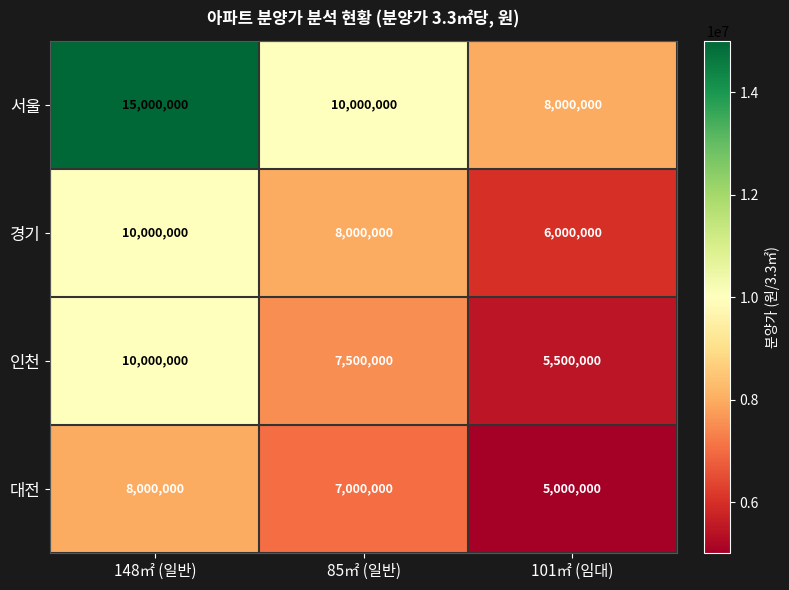

What is the difference between the 경기 values at 148㎡ (일반) and 85㎡ (일반)?

2000000